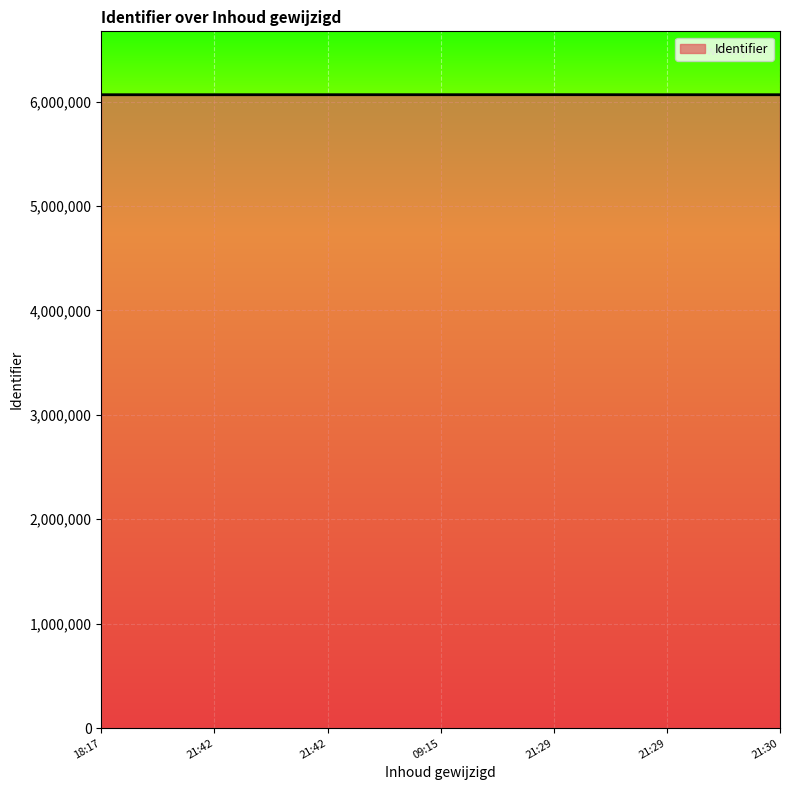

Count the number of data series in this chart.

1